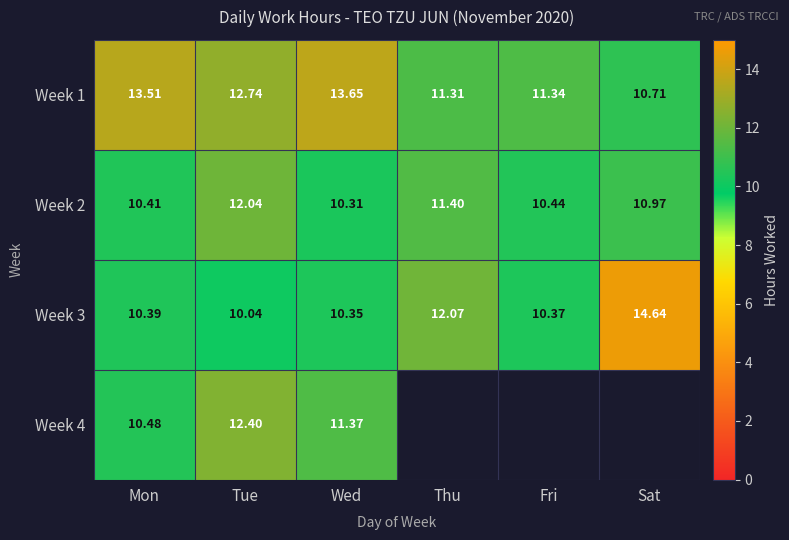

Is the value of Week 3 at Fri greater than the value of Week 4 at Mon?

No